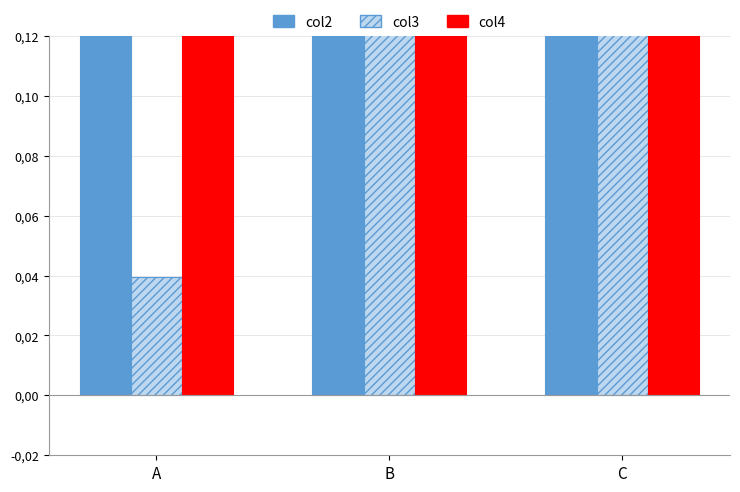

Are the bars grouped side by side (vs. stacked)?

Yes